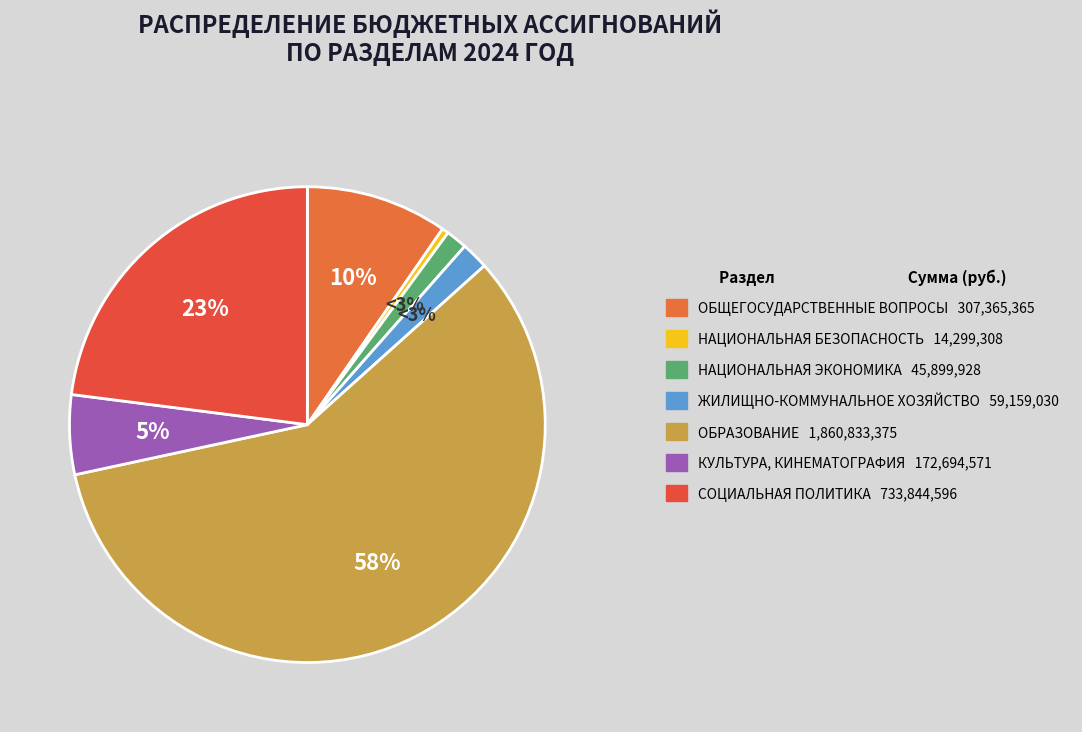

What percentage is the КУЛЬТУРА,
КИНЕМАТОГРАФИЯ slice, to the nearest percent?

5%